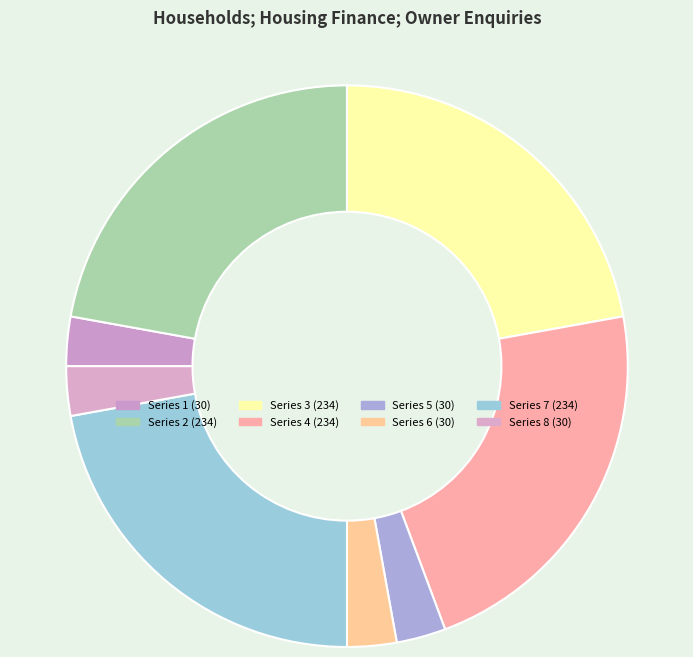

How many slices are in this pie chart?

8